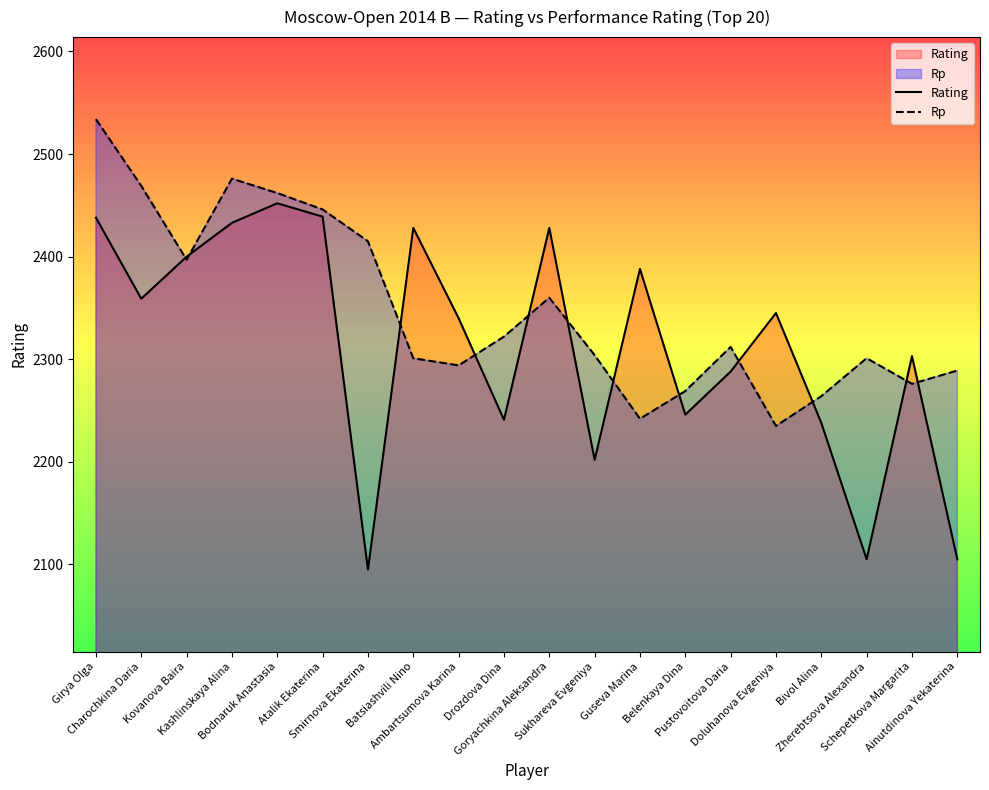

In Rp, how many points are lower than both neighbors (excluding endpoints)?

5